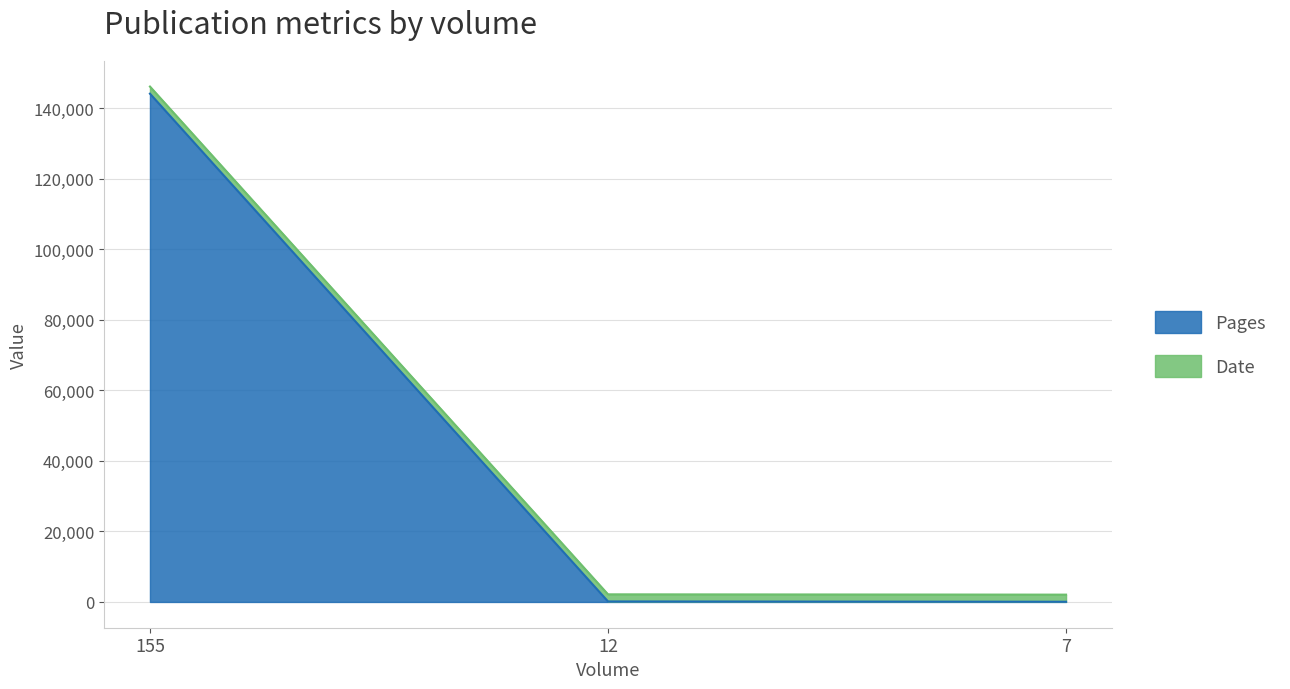

Which label corresponds to the smallest value in the chart?

7